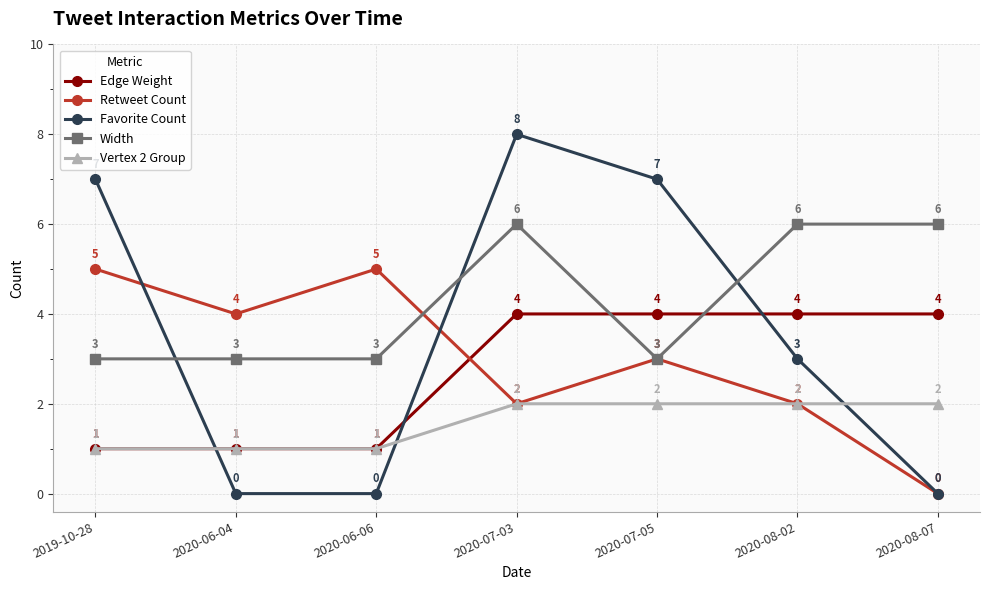

True or false: Edge Weight and Favorite Count cross at least once.

True